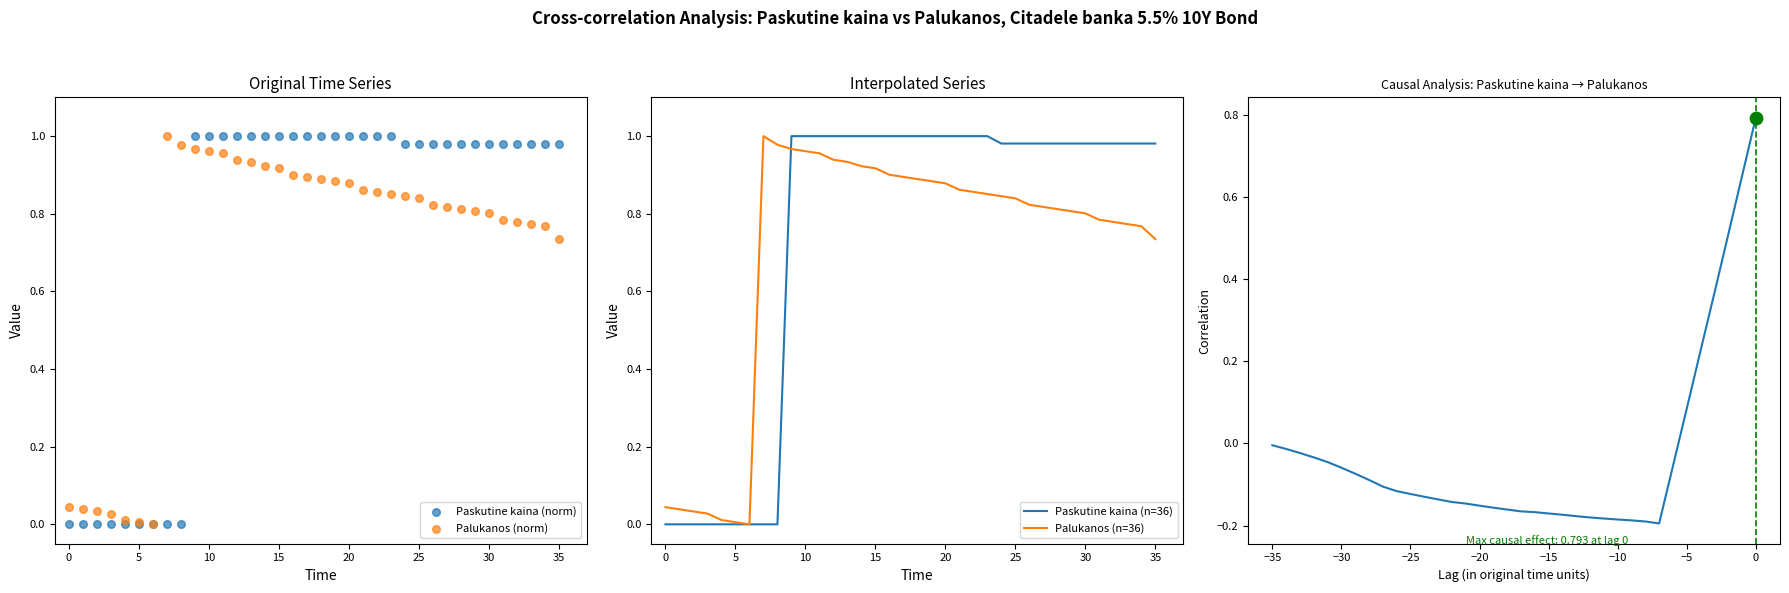

Which series contains the lowest Y value?

Cross-correlation